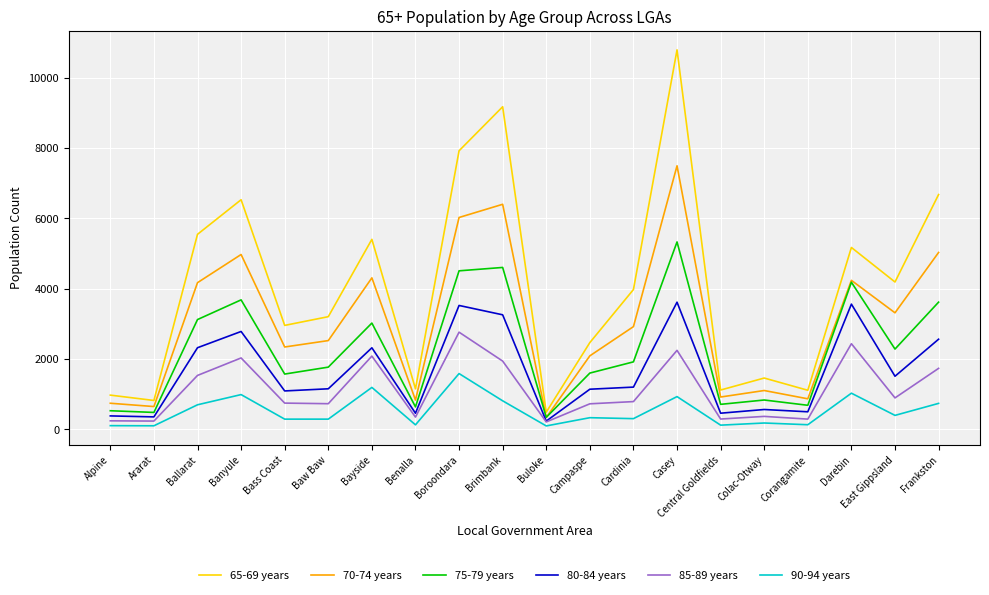

How many values in the 85-89 years series are below 791?

10